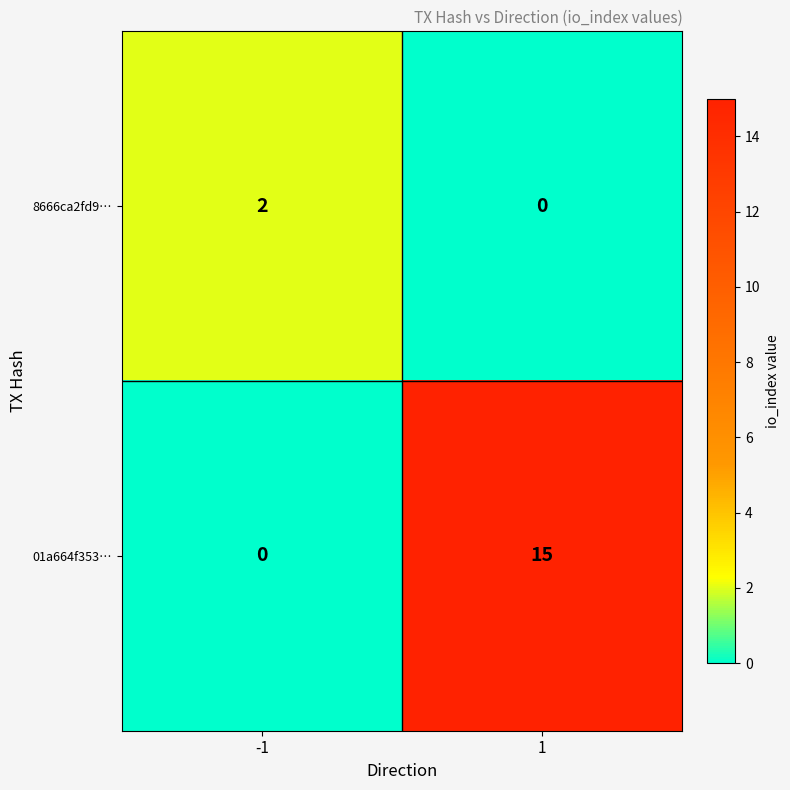

Between -1 and 1, which series saw the biggest shift?

01a664f353…